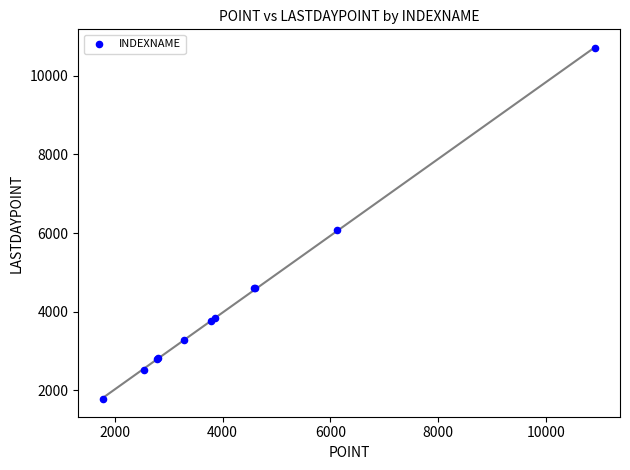

What Y value in the scatter plot is closest to 6240?

6083.3